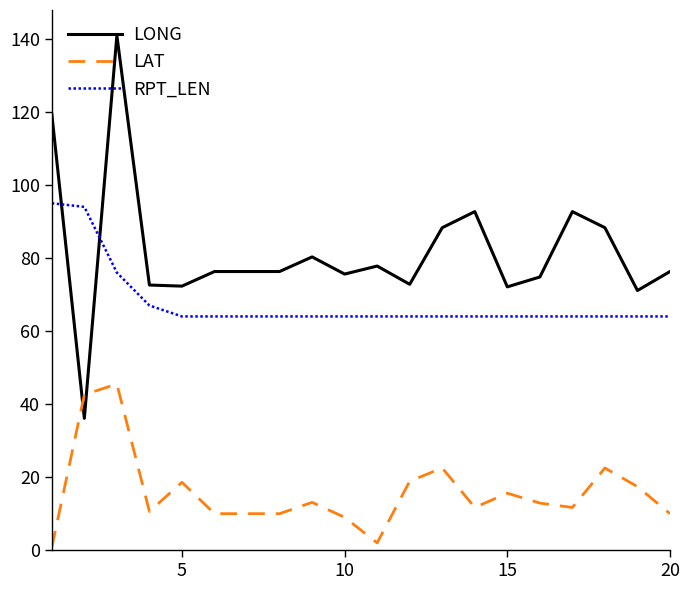

Which series has the widest spread of values?

LONG